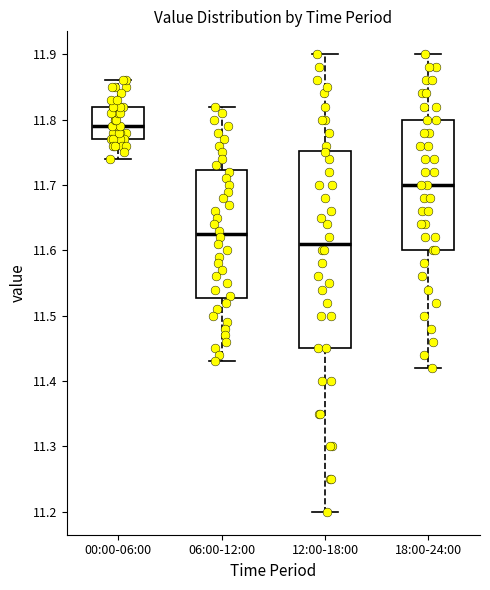

Where does the median line of the box for 12:00-18:00 sit on the y-axis? The values are not printed on the chart, so give them approximately, as read against the axis.

11.61